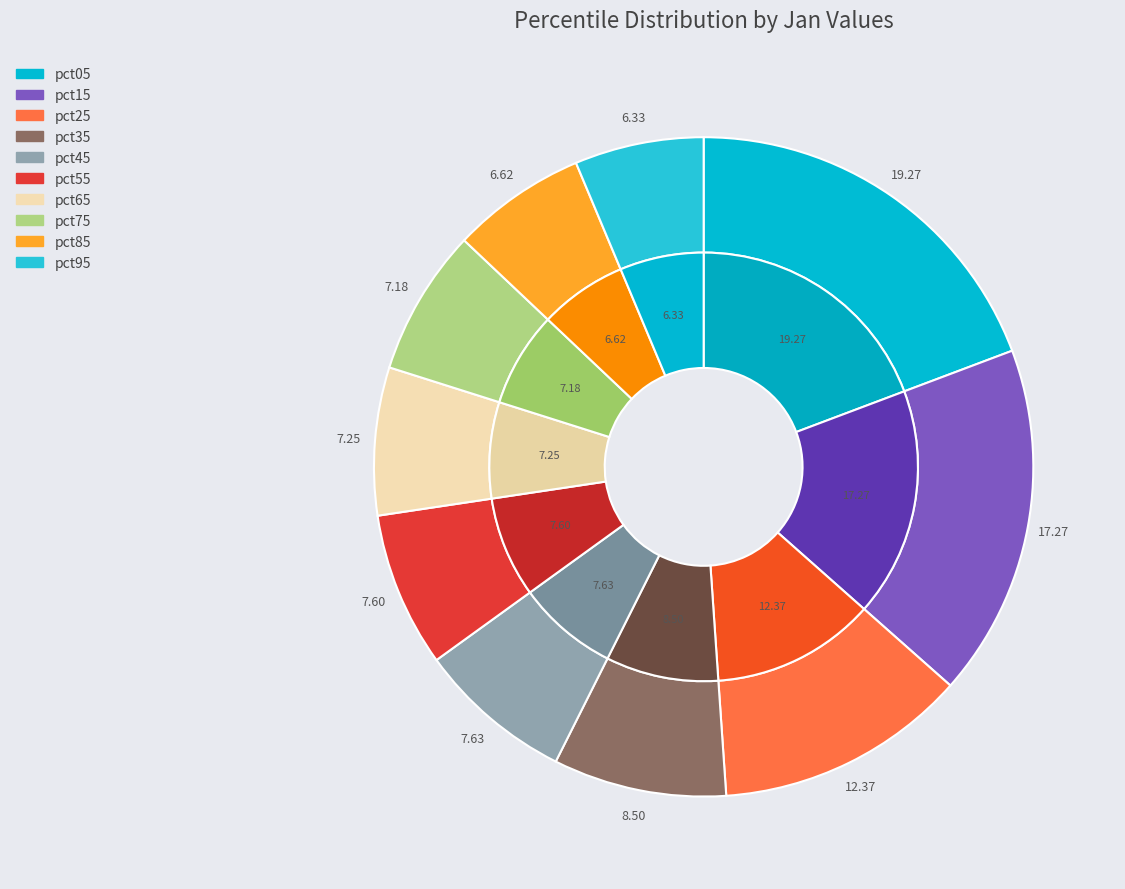

How much of the chart is everything except pct35?

91.5%